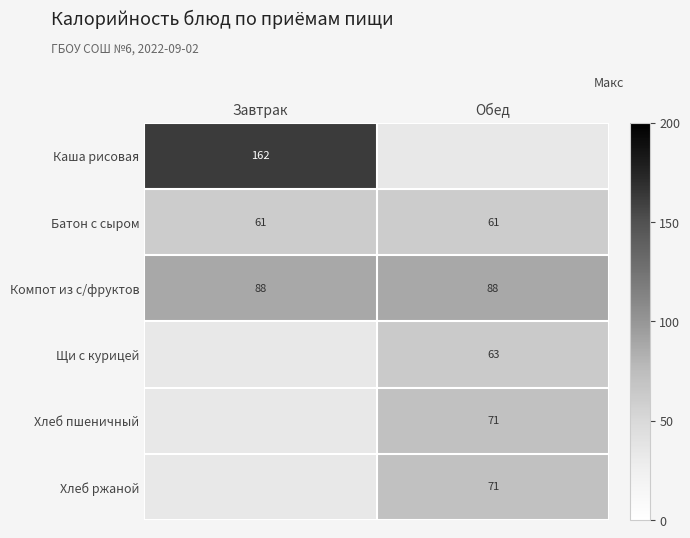

The Батон с сыром series shows 40 at Завтрак. True or false?

False